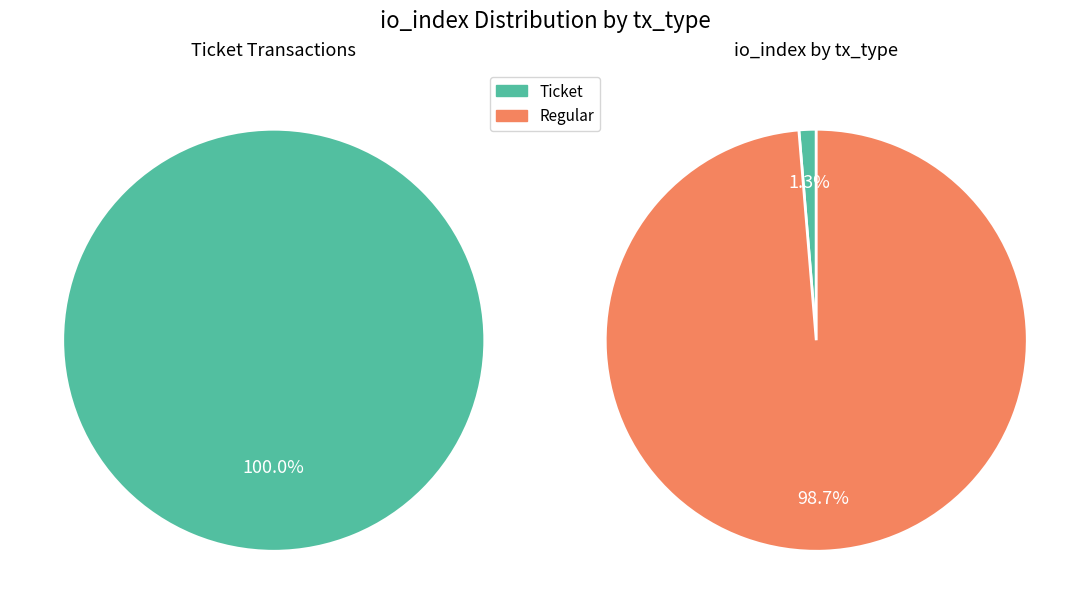

What is the total percentage of 1 and 0?

100.0%